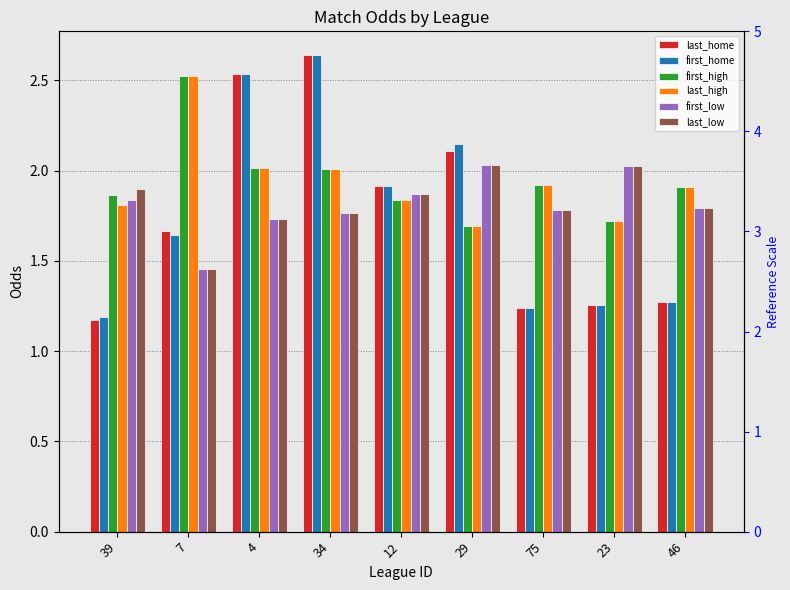

How many groups of bars are there?

9